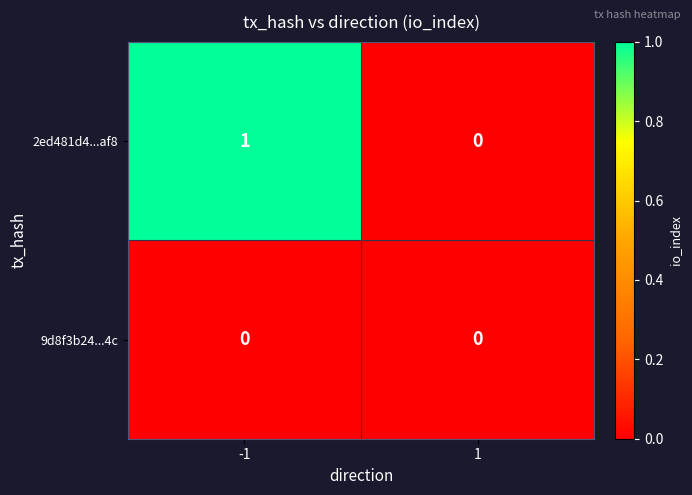

Which series has the widest spread of values?

2ed481d4...af8